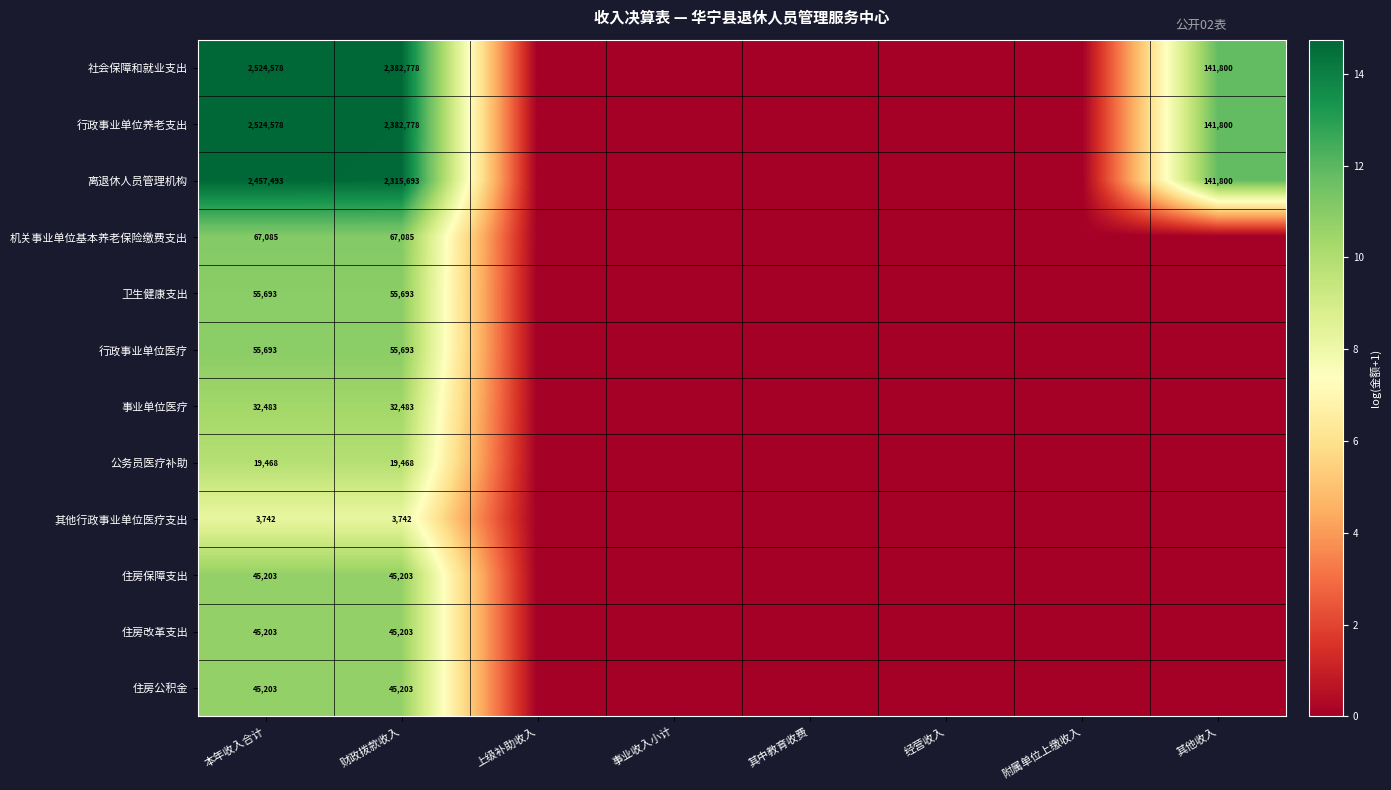

The value of 住房改革支出 at 财政拨款收入 is 25073. True or false?

False